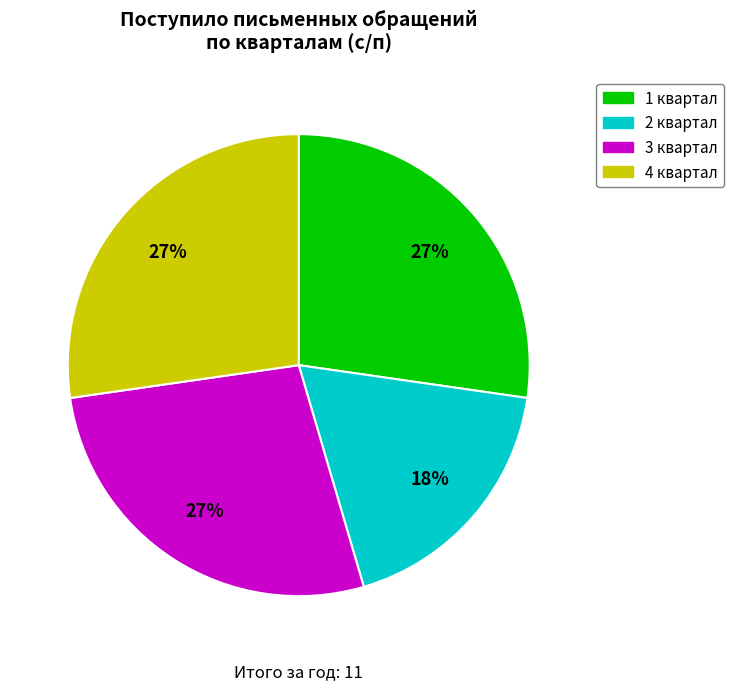

Approximately how many times larger is the value at 2 квартал compared to 3 квартал?

0.7